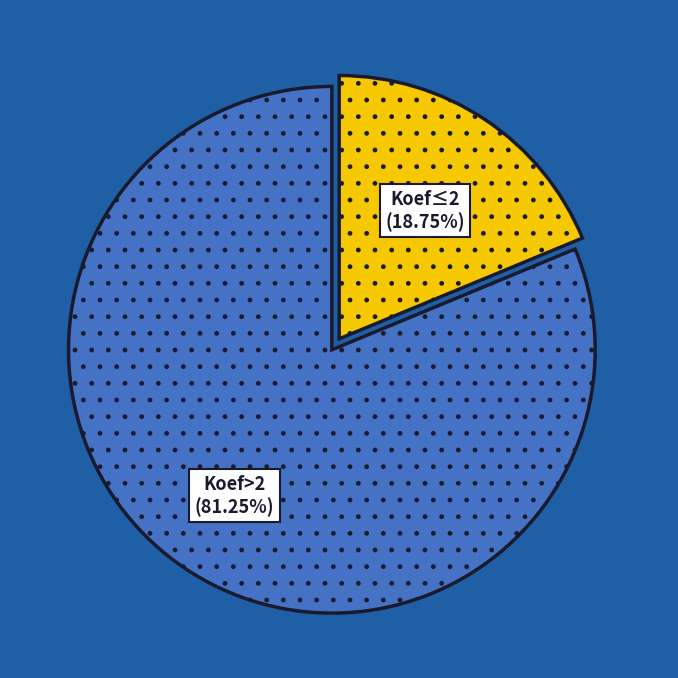

Approximately how many times larger is the value at Koef>2 (81.25%) compared to Koef≤2 (18.75%)?

4.3